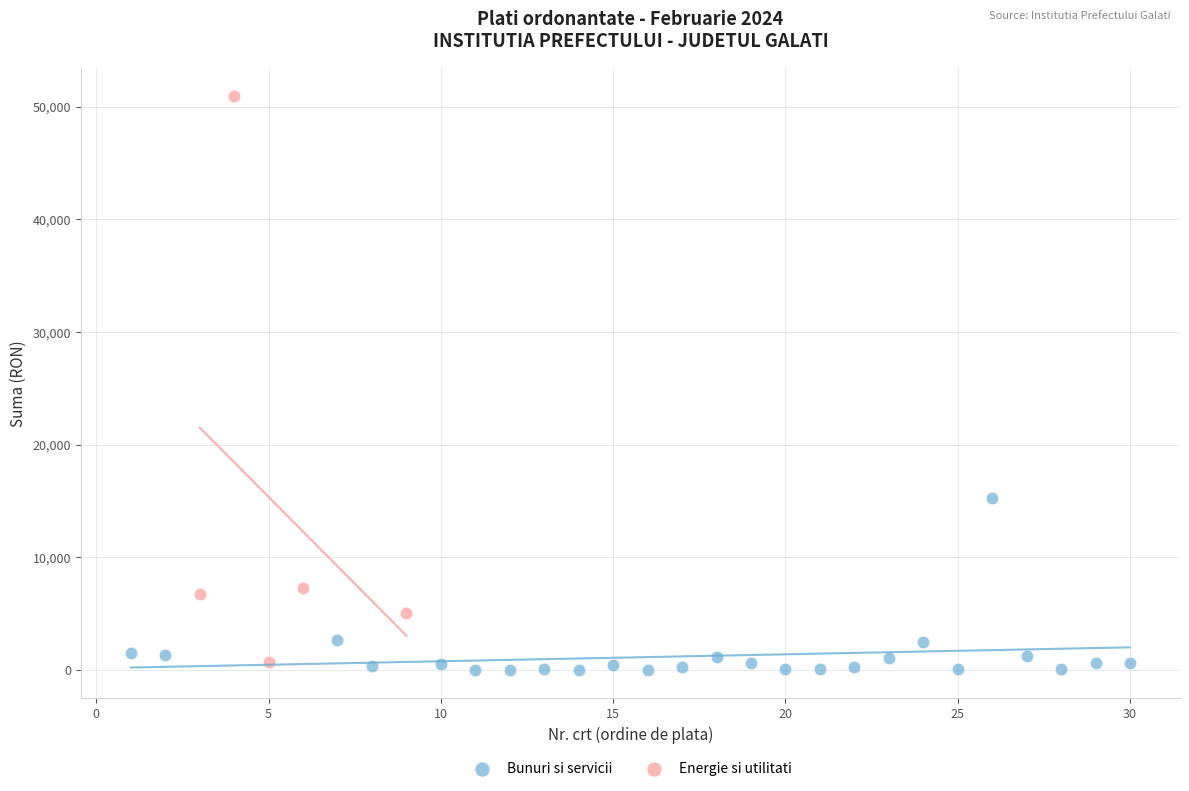

Which series contains the highest Y value?

Energie si utilitati